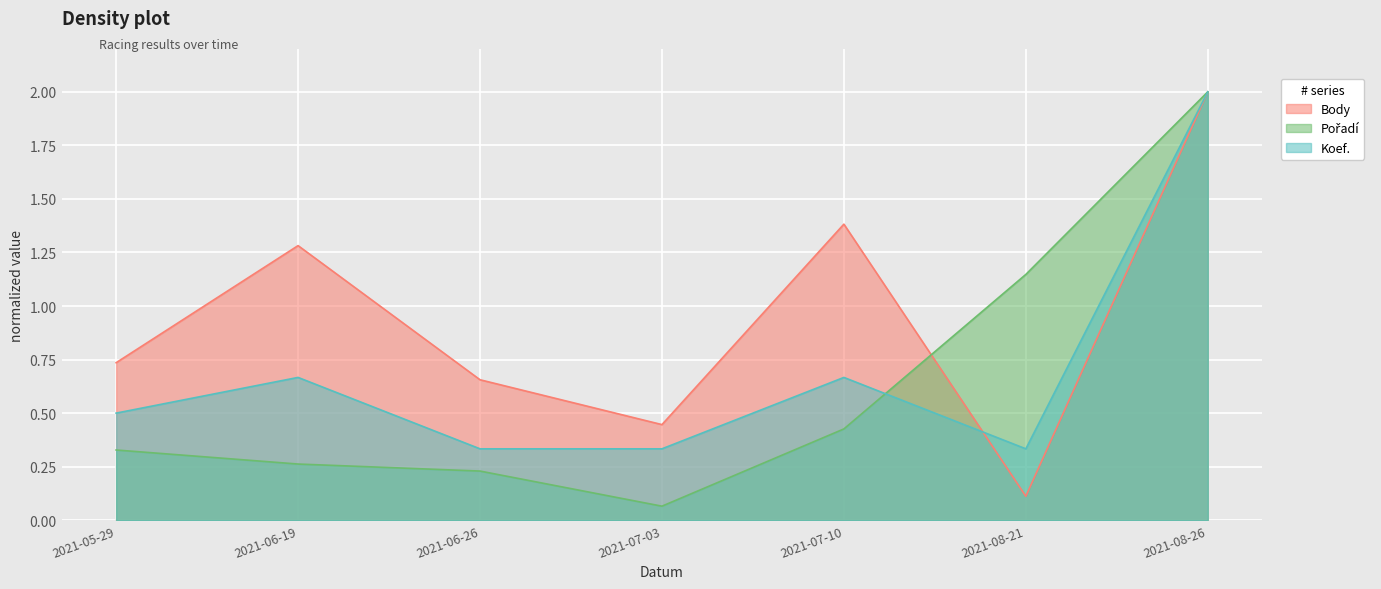

Where do Body and Koef. first cross each other?

2021-07-10 and 2021-08-21